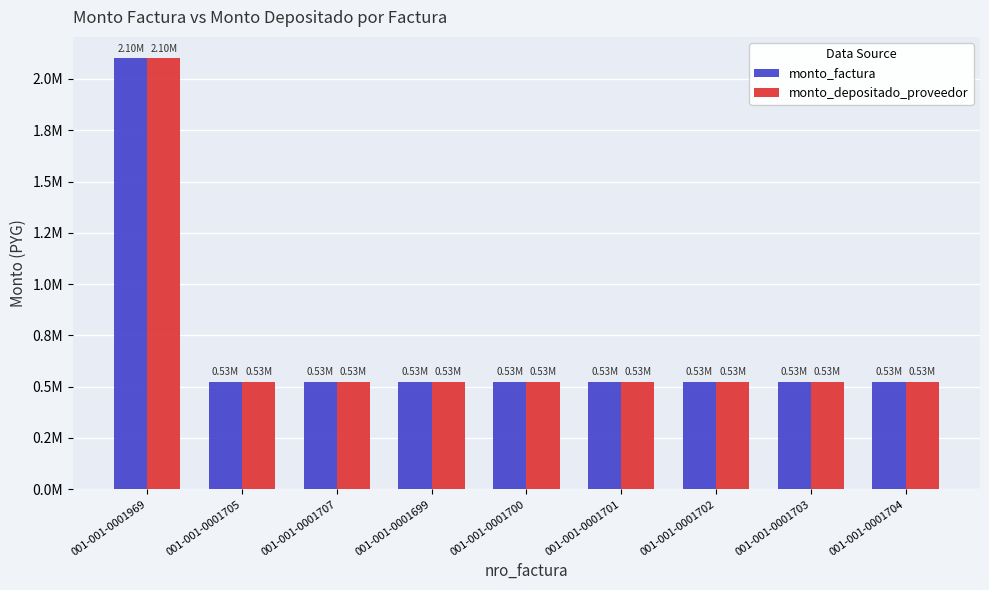

Reading left to right, what are all the values shown in this chart?

monto_factura: 2100000	525000	525000	525000	525000	525000	525000	525000	525000
monto_depositado_proveedor: 2100000	525000	525000	525000	525000	525000	525000	525000	525000